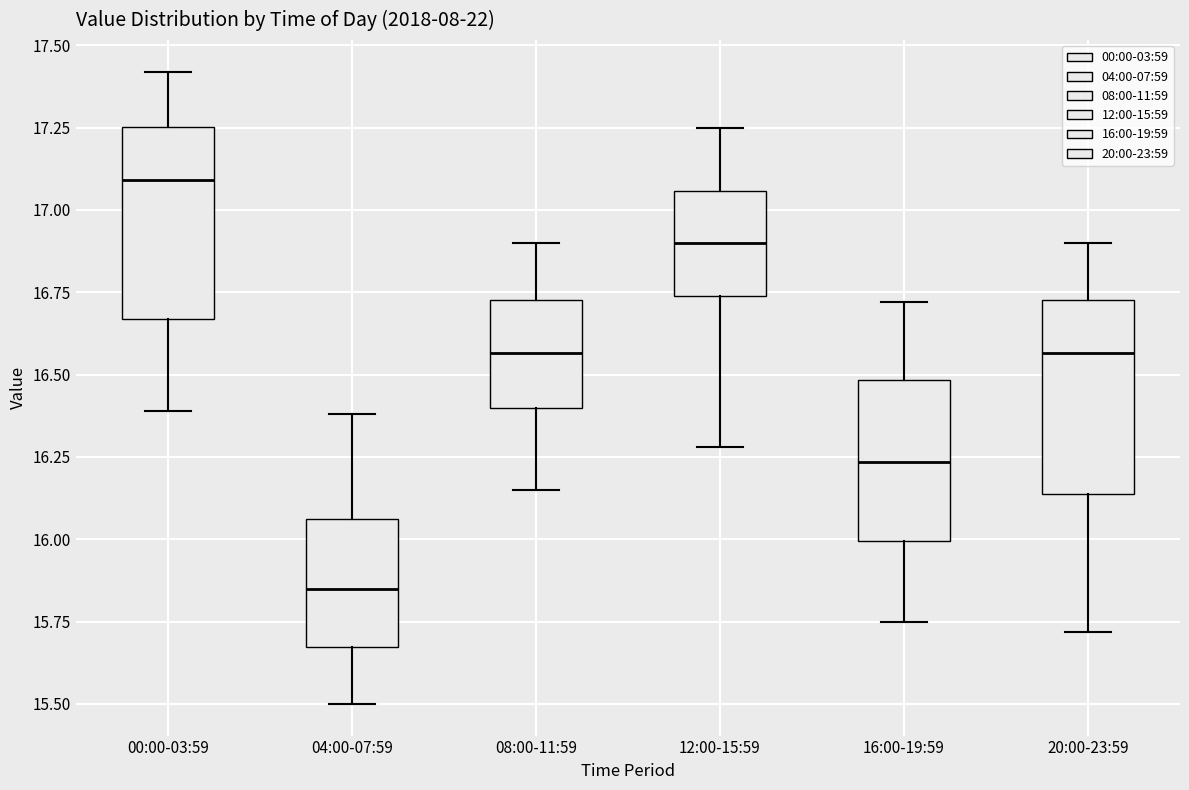

Where does the lower whisker of the box for 04:00-07:59 end on the y-axis? The values are not printed on the chart, so give them approximately, as read against the axis.

15.50